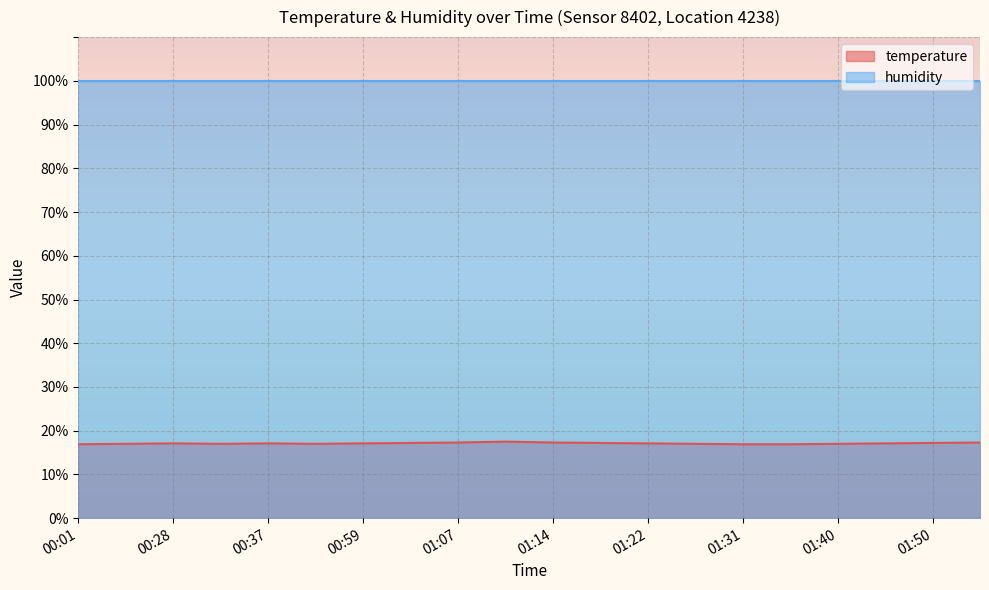

What is the minimum value shown in the chart?

16.9